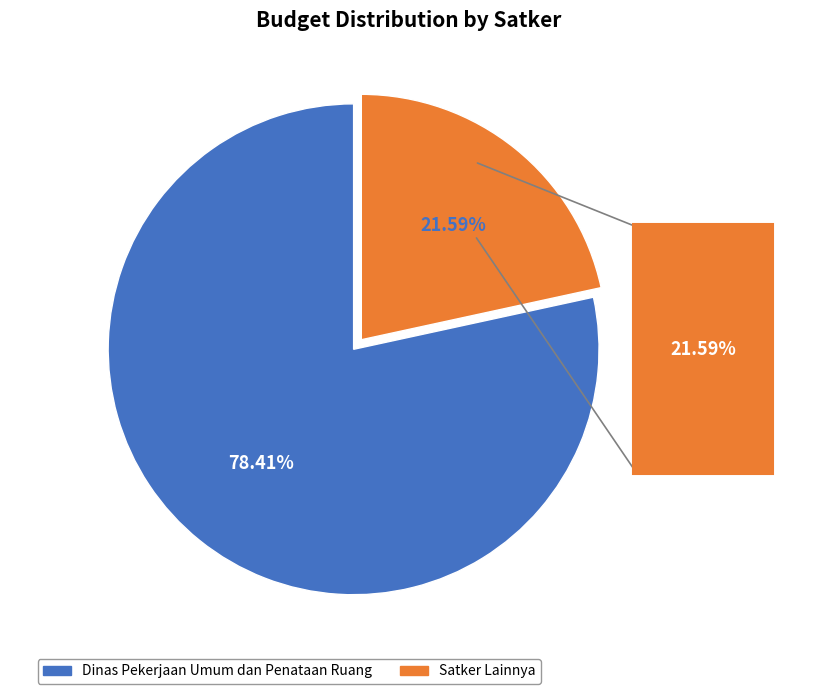

Is there any slice that represents more than half of the pie?

Yes